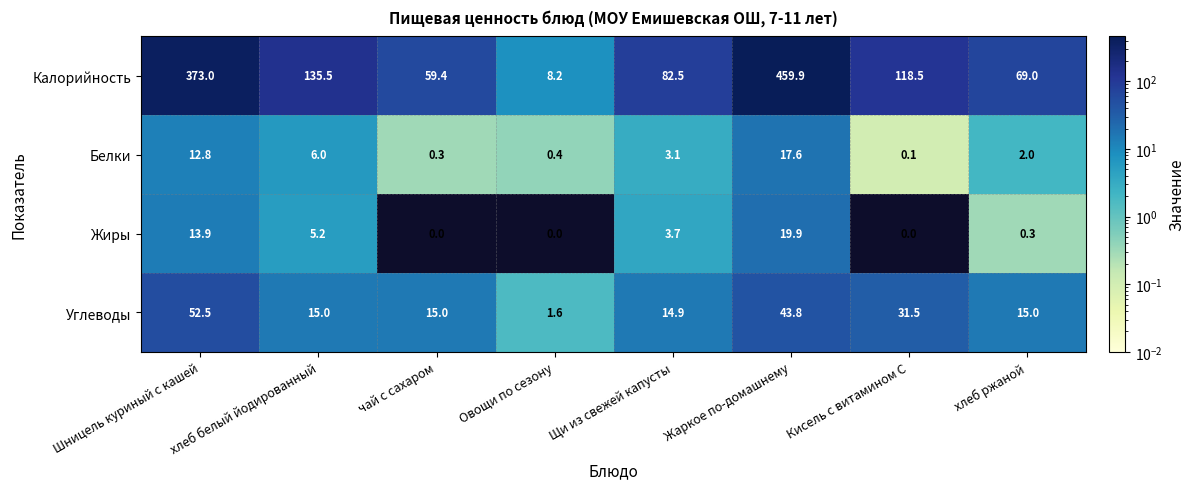

Is it true that Углеводы equals 35.1 at Шницель куриный с кашей?

False